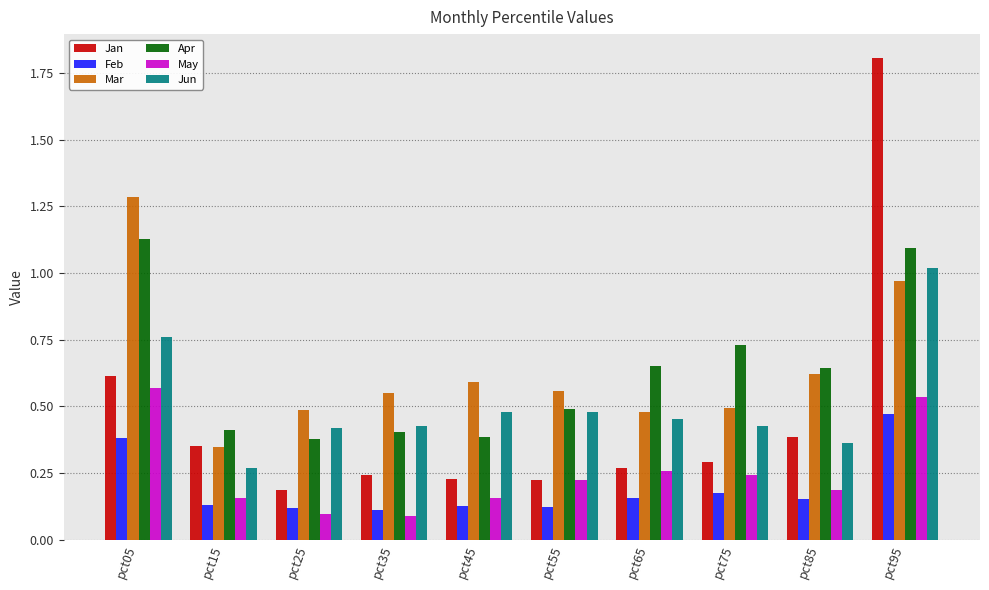

What is the highest value of the Mar series?

1.3